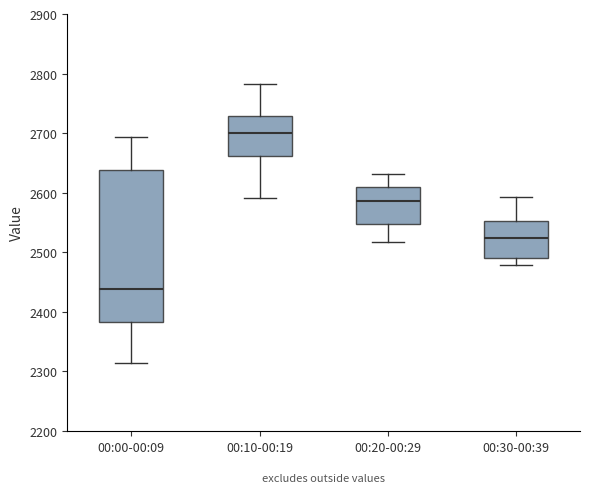

Which box is the tallest, from its lower edge to its upper edge?

00:00-00:09